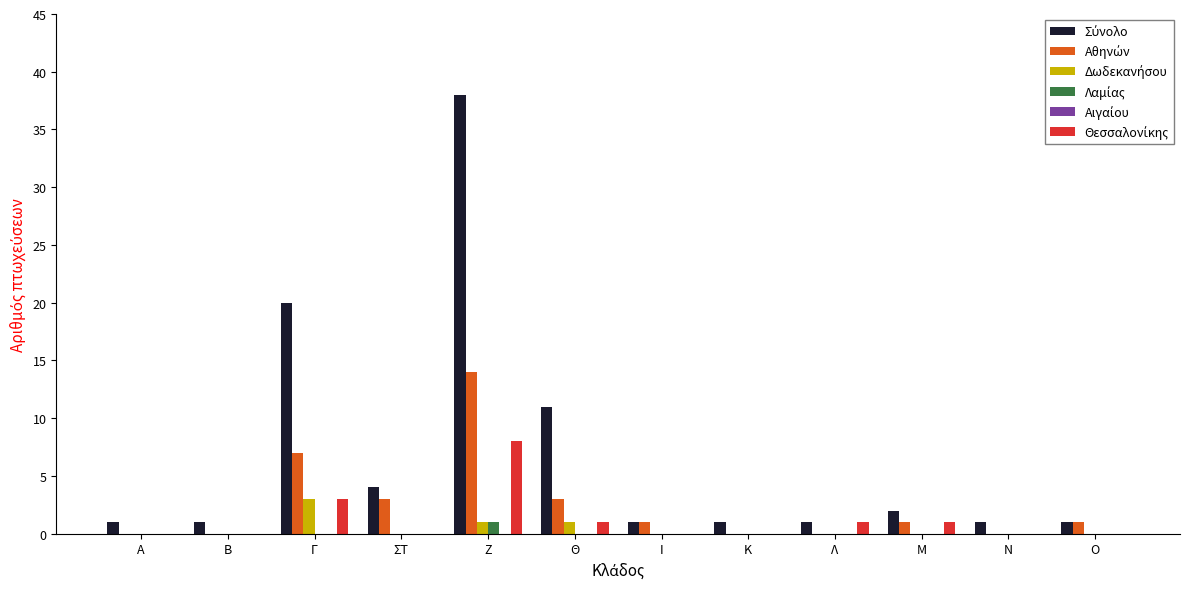

How many data points does each series have?

12